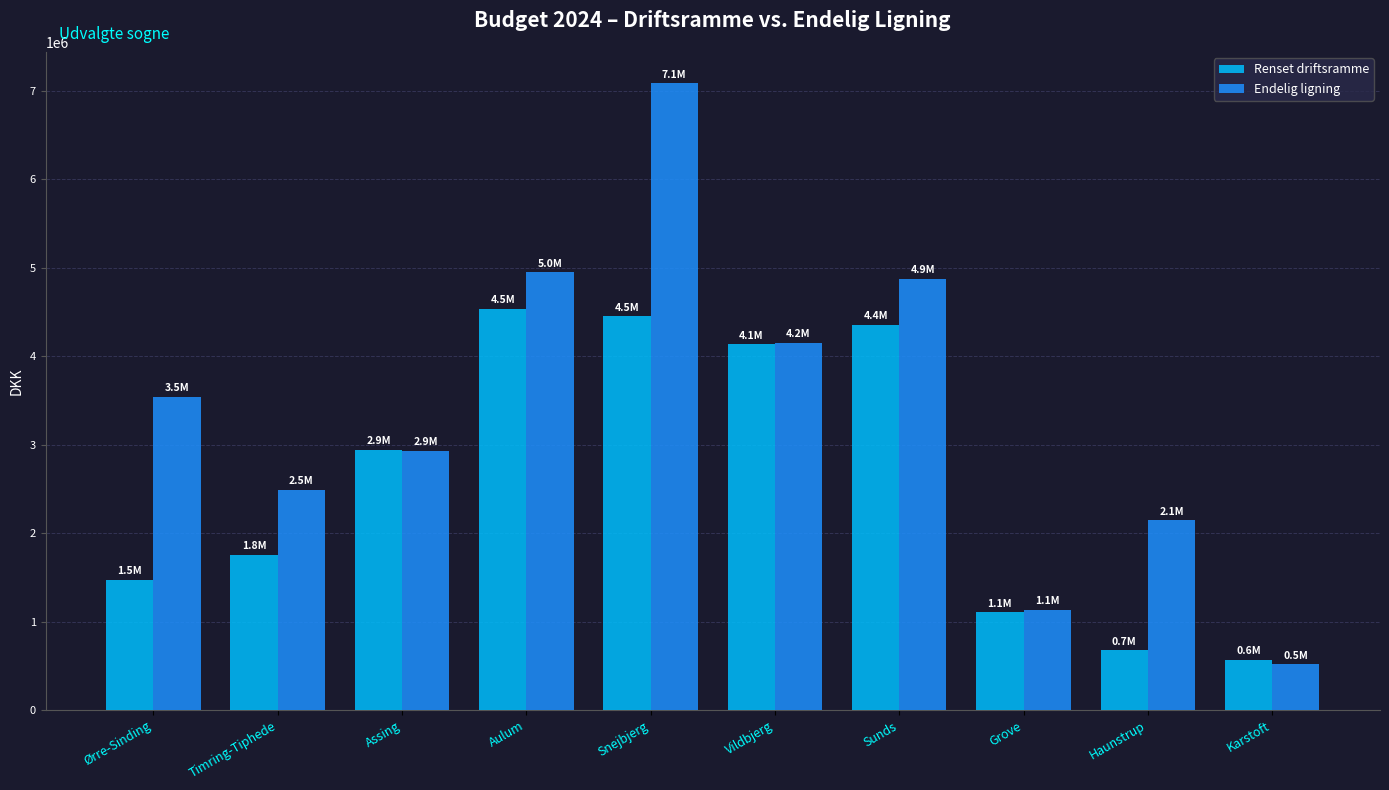

What are all the series names shown in the legend?

Renset driftsramme, Endelig ligning